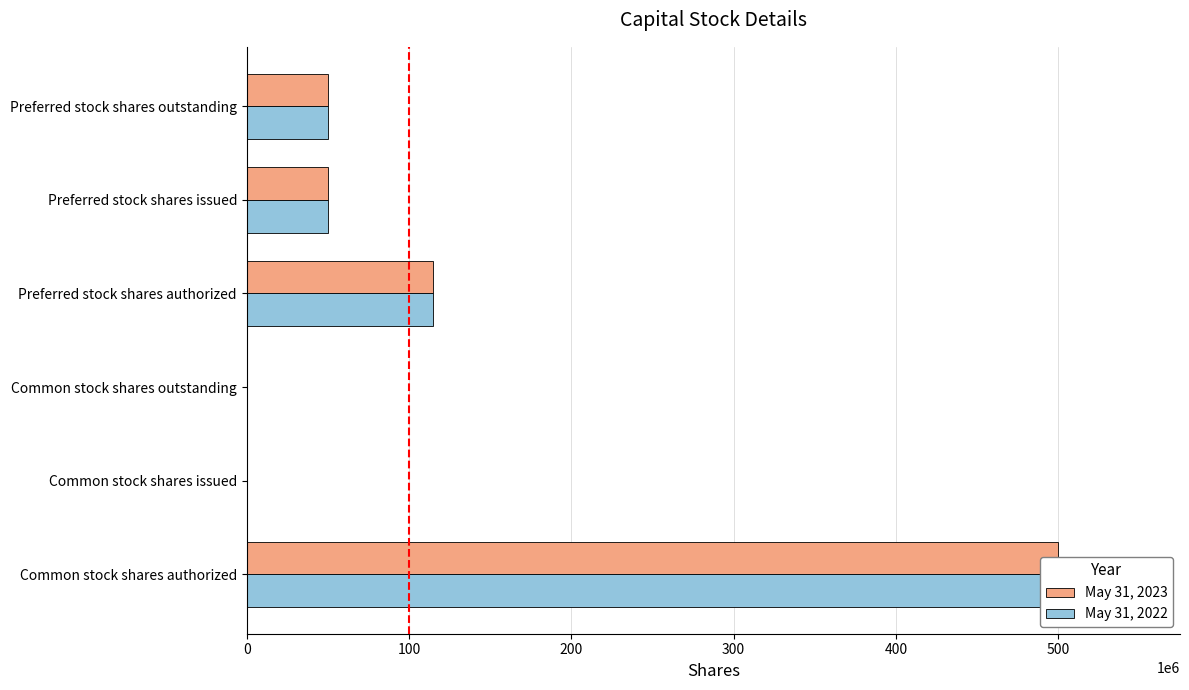

How many groups of bars are there?

6